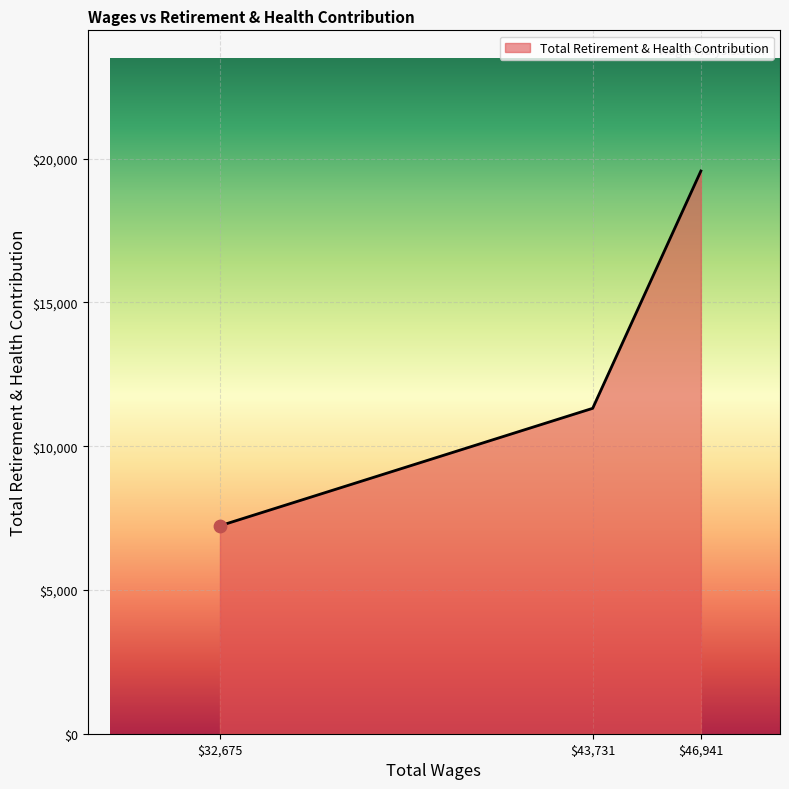

What is the greatest value displayed?

19569